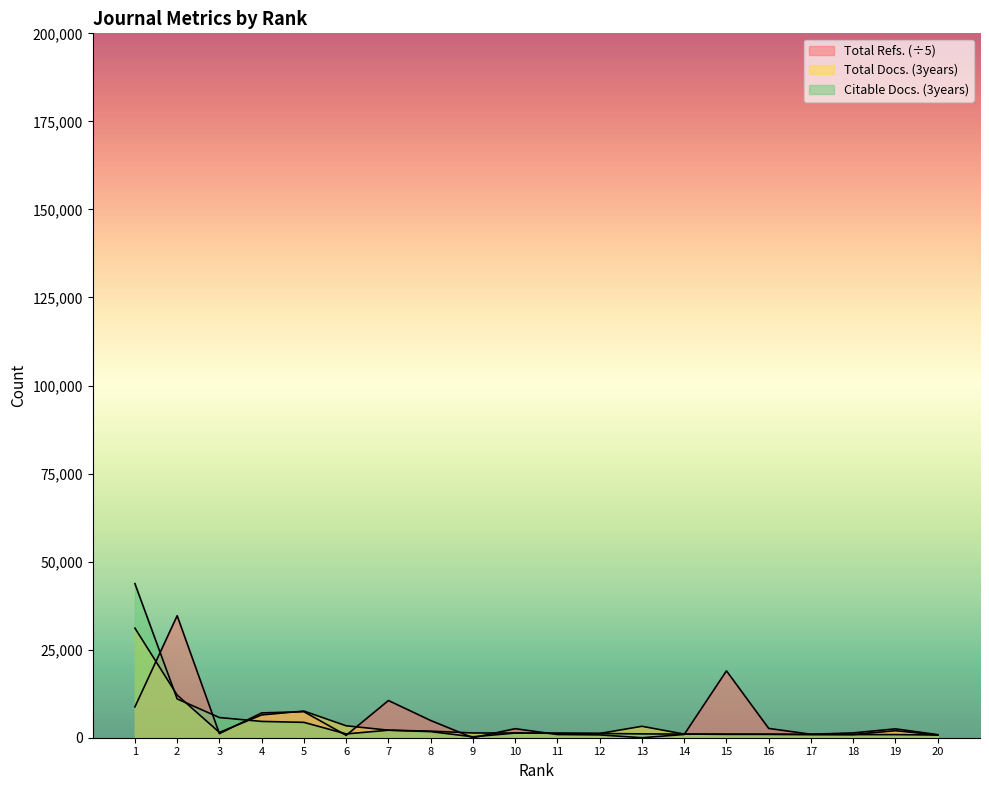

What is the total value across all series at 17?

2825.2